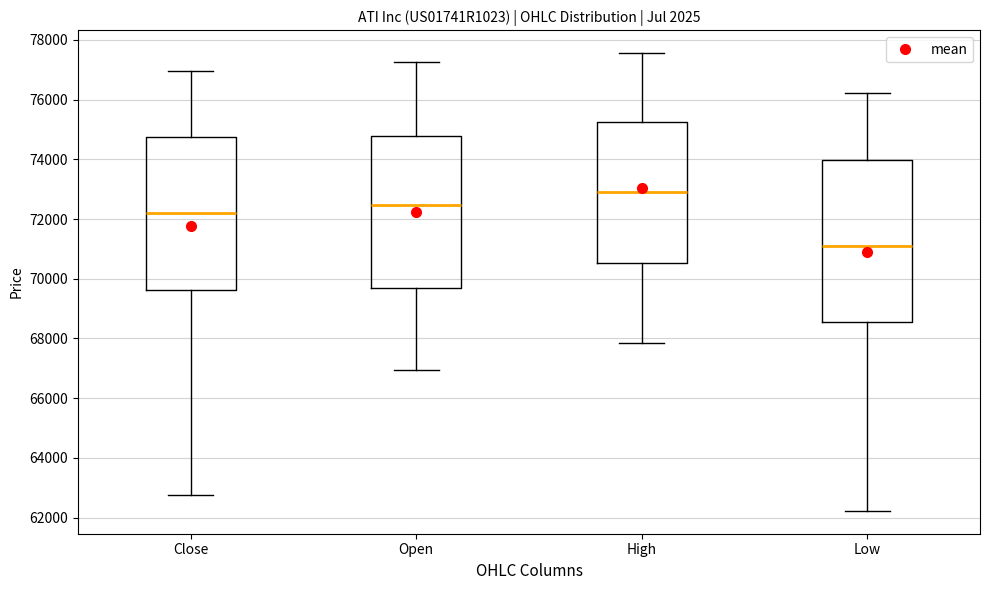

Reading left to right, transcribe this box plot: for each box, give where its median line is, the range the box spans, and where its two whiskers end, as read against the y-axis. The values are not printed on the chart, so give them approximately, as read against the axis.

Close: median 72200, box 69600 to 74800, whiskers 62800 to 77000
Open: median 72400, box 69800 to 74800, whiskers 67000 to 77200
High: median 73000, box 70600 to 75200, whiskers 67800 to 77600
Low: median 71200, box 68600 to 74000, whiskers 62200 to 76200